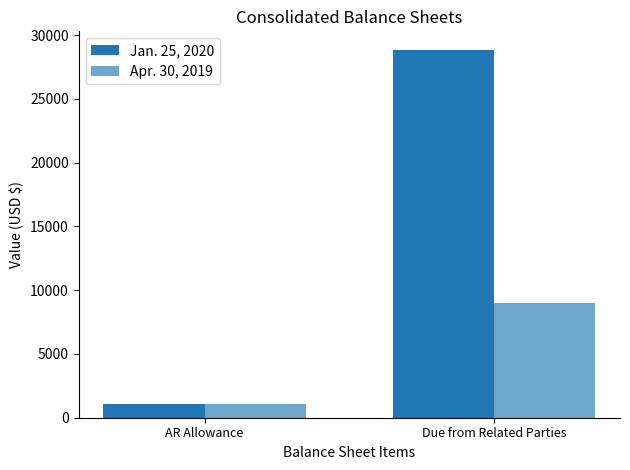

What is the value of the Jan. 25, 2020 bar at the 1st from the left?

1039